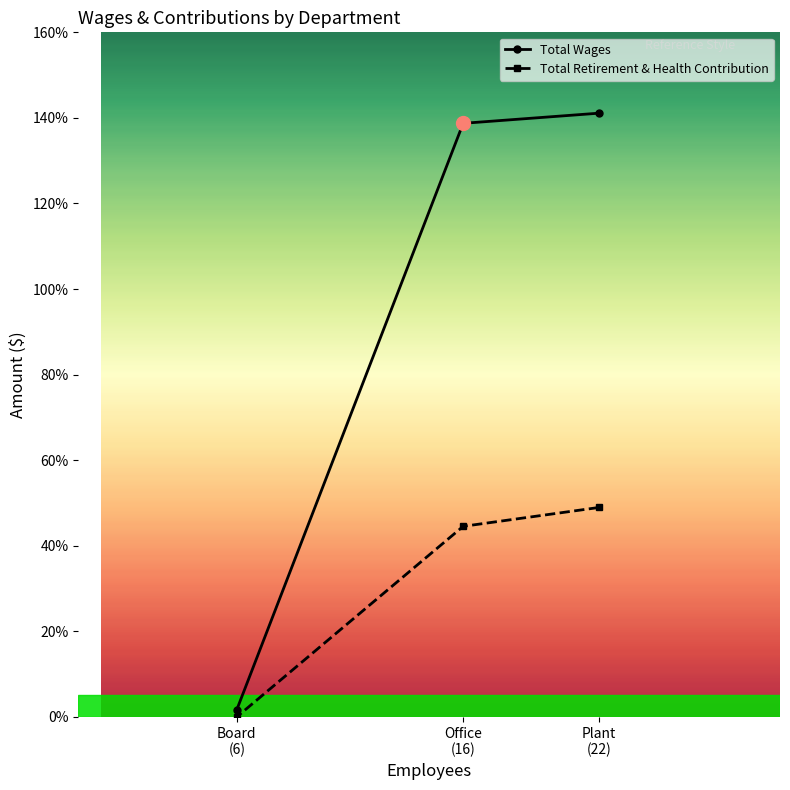

Is this an area chart (filled region under the line)?

No